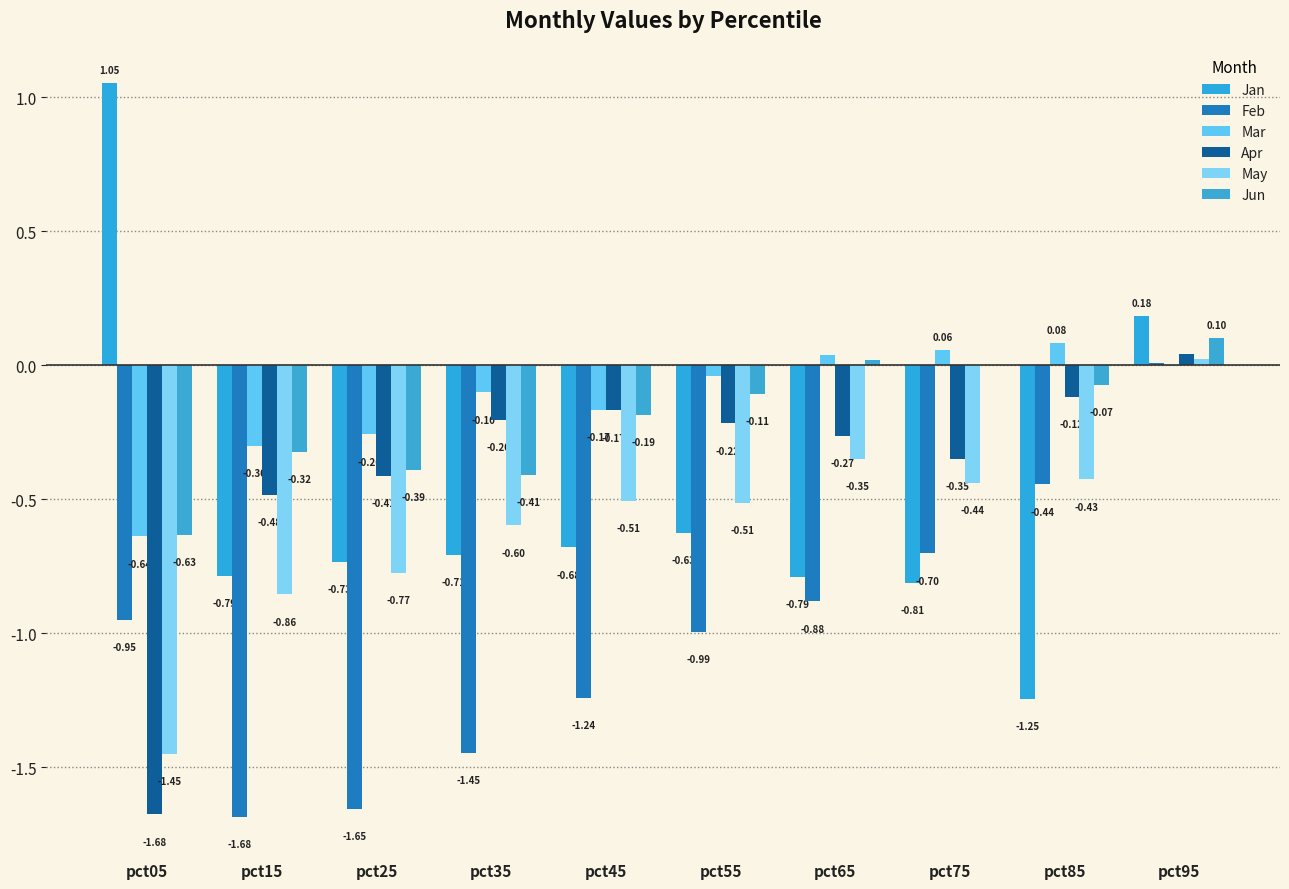

Is the value of Apr at pct65 greater than the value of Mar at pct95?

No